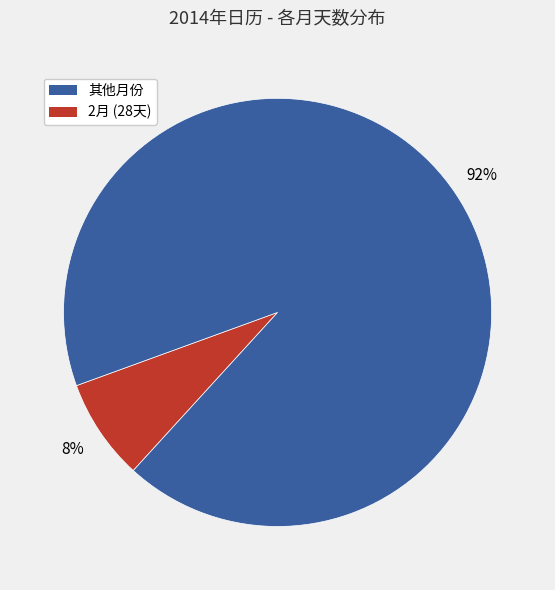

Does any single category account for the majority?

Yes